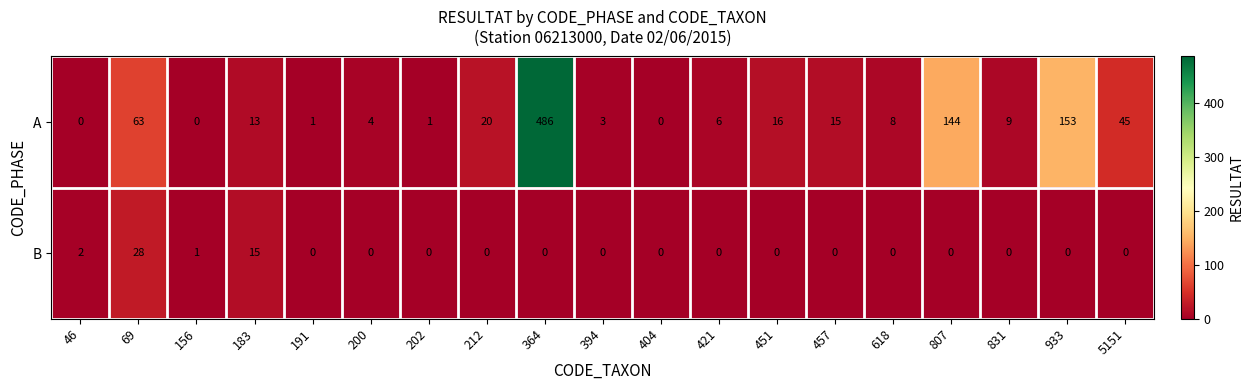

How many values in the B series exceed 0?

4